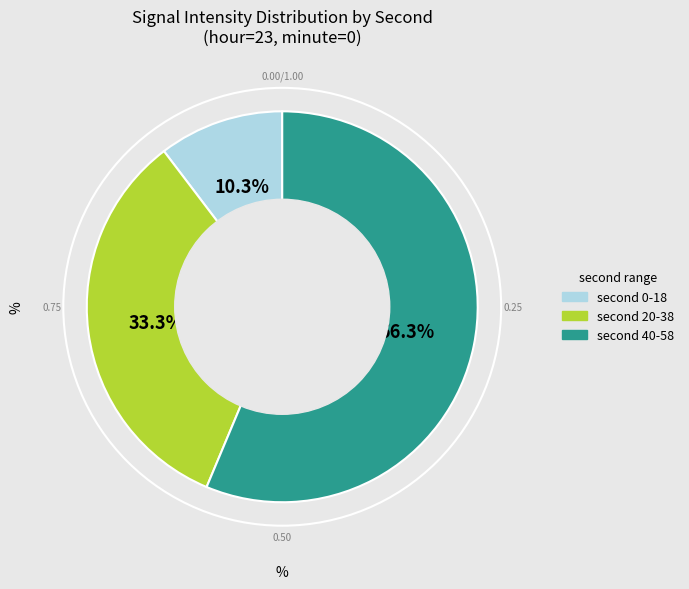

Count the number of slices in the pie.

3